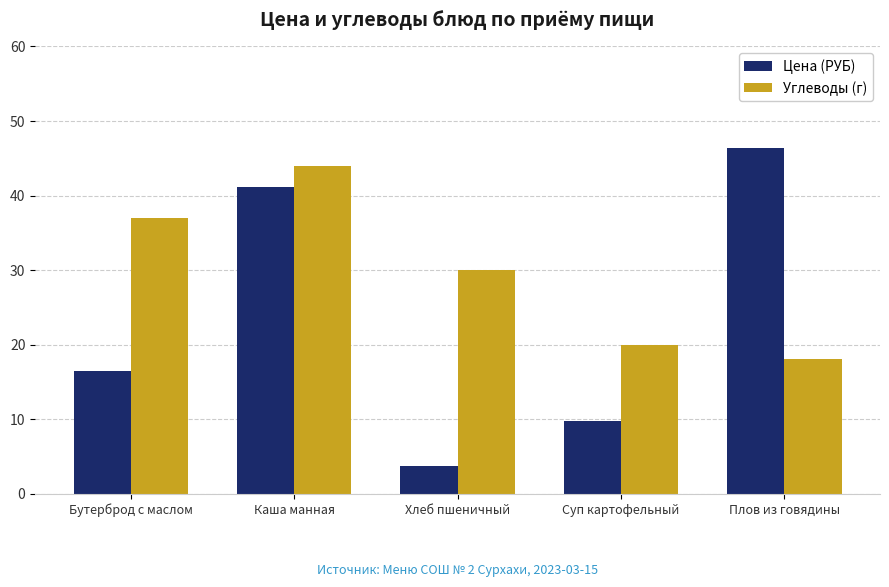

Which series has the widest spread of values?

Цена (РУБ)